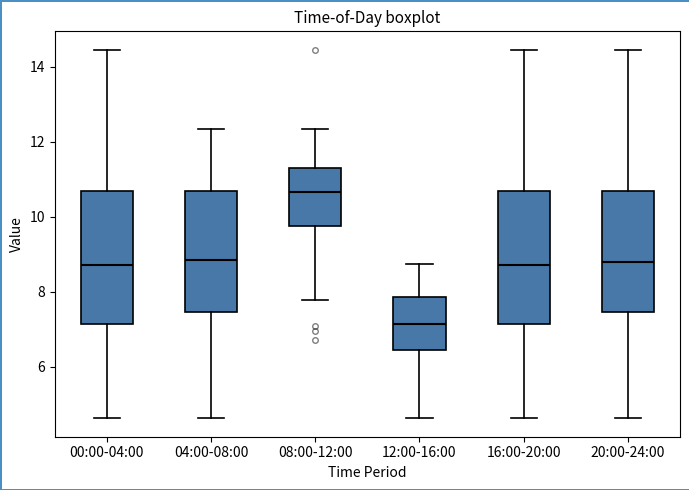

Reading left to right, transcribe this box plot: for each box, give where its median line is, the range the box spans, and where its two whiskers end, as read against the y-axis. The values are not printed on the chart, so give them approximately, as read against the axis.

00:00-04:00: median 8.8, box 7.2 to 10.6, whiskers 4.6 to 14.4
04:00-08:00: median 8.8, box 7.4 to 10.6, whiskers 4.6 to 12.4
08:00-12:00: median 10.6, box 9.8 to 11.4, whiskers 7.8 to 12.4
12:00-16:00: median 7.2, box 6.4 to 7.8, whiskers 4.6 to 8.8
16:00-20:00: median 8.8, box 7.2 to 10.6, whiskers 4.6 to 14.4
20:00-24:00: median 8.8, box 7.4 to 10.6, whiskers 4.6 to 14.4